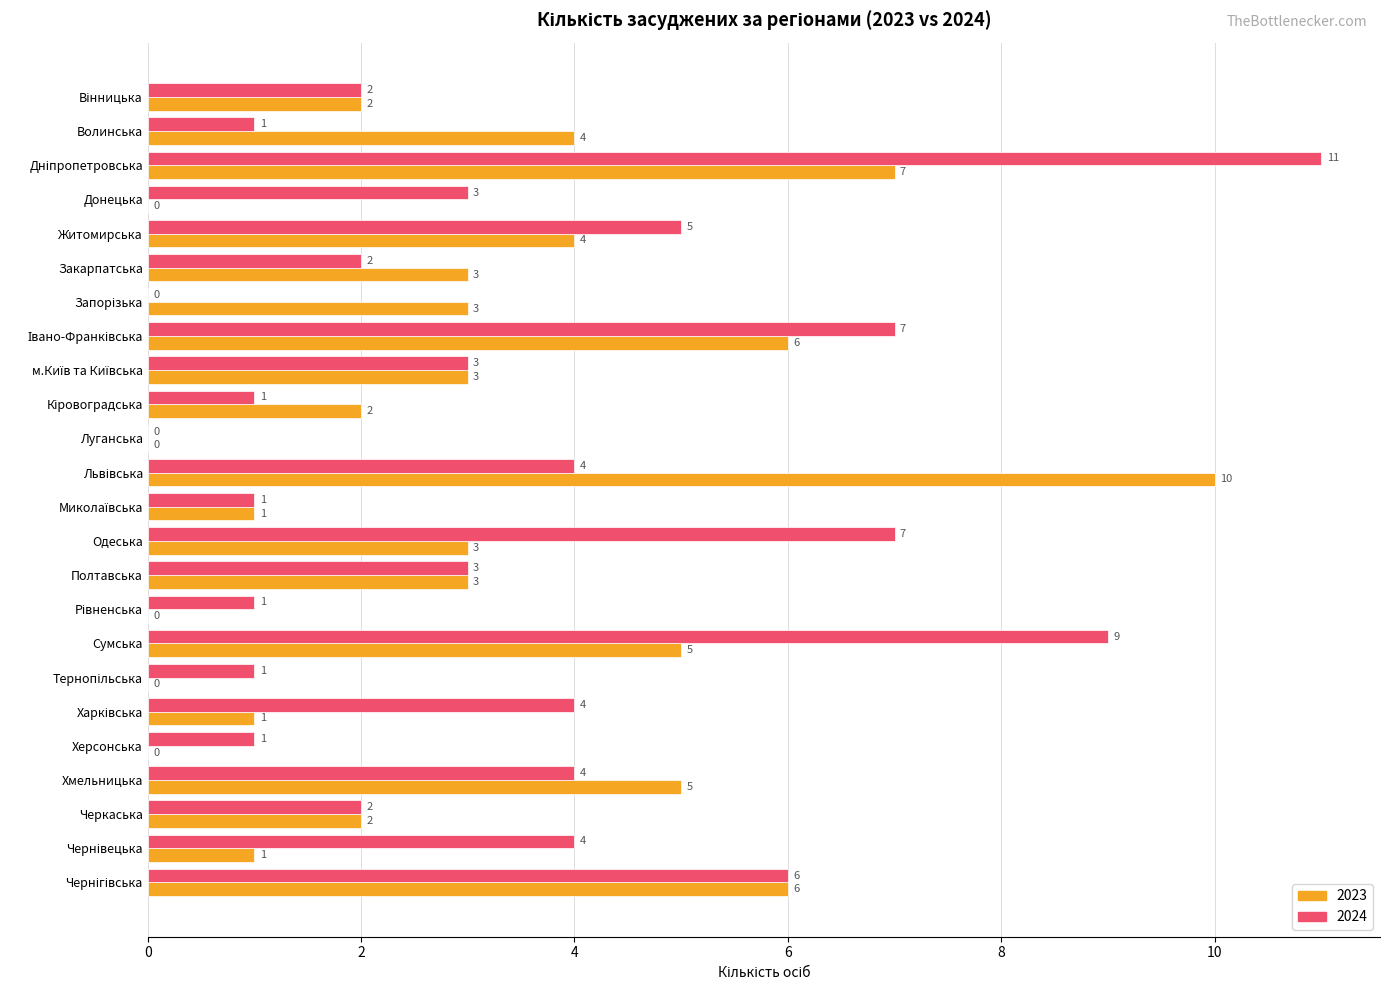

What is the sum of all 2023 values?

71